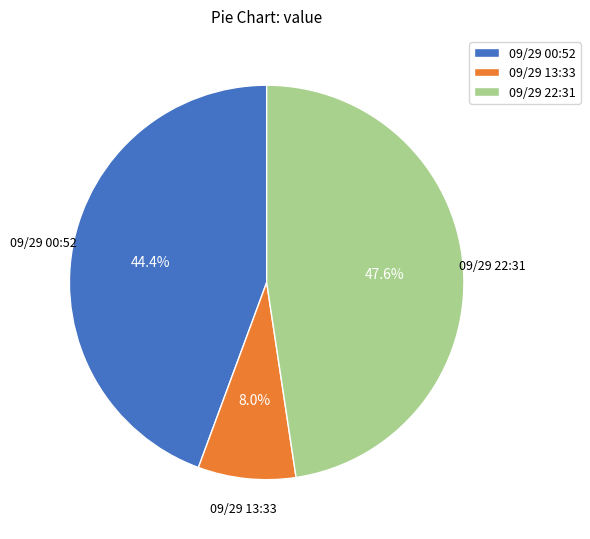

What is the total percentage of 09/29 00:52 and 09/29 22:31?

92.0%